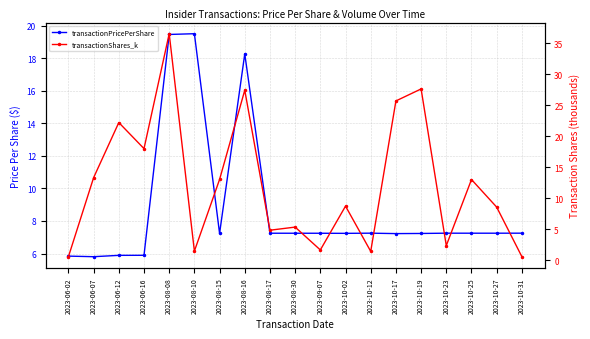

Which category has the lowest value across all series?

2023-06-02